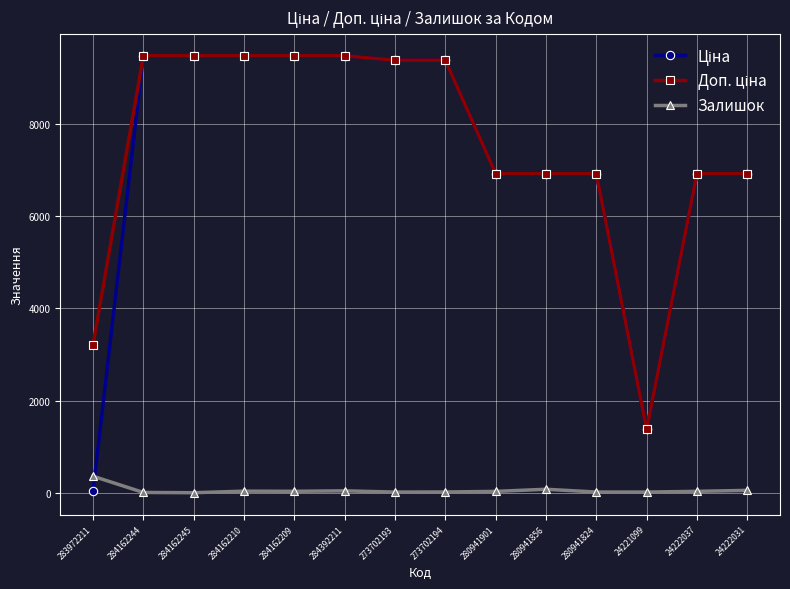

The Залишок series shows 53.0 at 24222031. True or false?

True